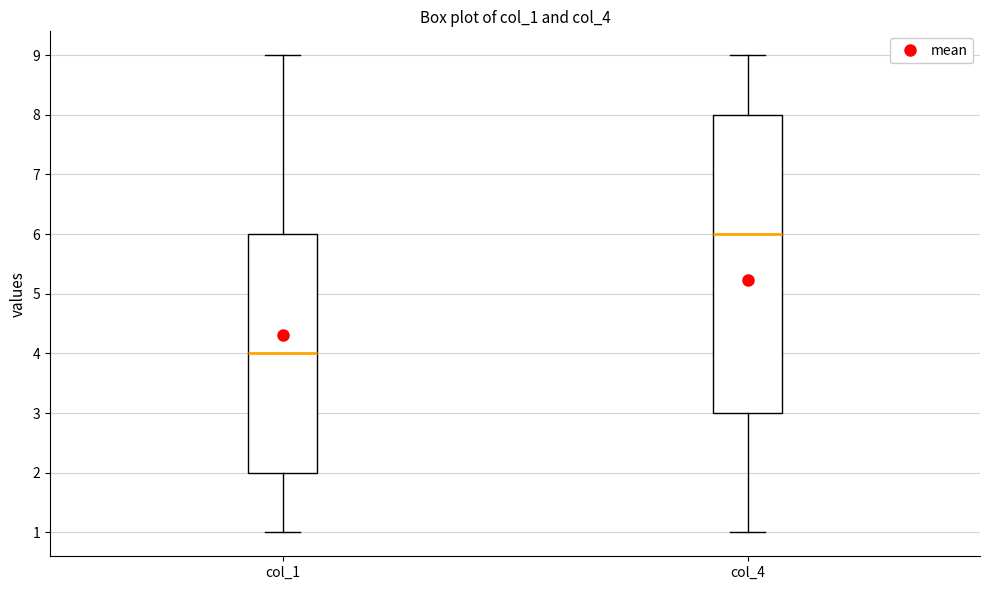

Which box is the tallest, from its lower edge to its upper edge?

col_4